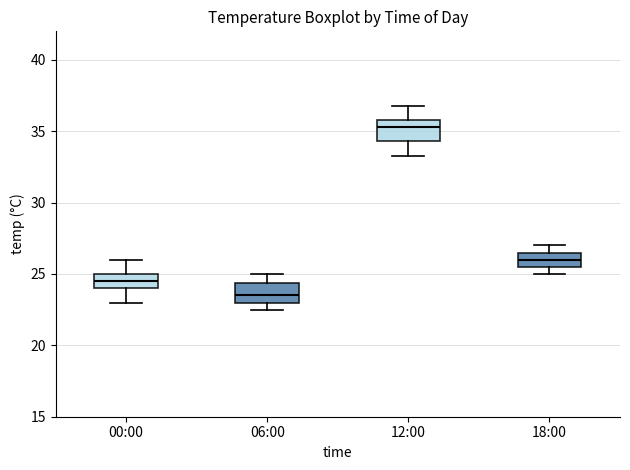

Reading left to right, read every box against the y-axis: the position of its median line, the range the box covers, and the ends of its whiskers. The values are not printed on the chart, so give them approximately, as read against the axis.

00:00: median 24.5, box 24.0 to 25.0, whiskers 23.0 to 26.0
06:00: median 23.5, box 23.0 to 24.5, whiskers 22.5 to 25.0
12:00: median 35.5, box 34.5 to 36.0, whiskers 33.5 to 37.0
18:00: median 26.0, box 25.5 to 26.5, whiskers 25.0 to 27.0